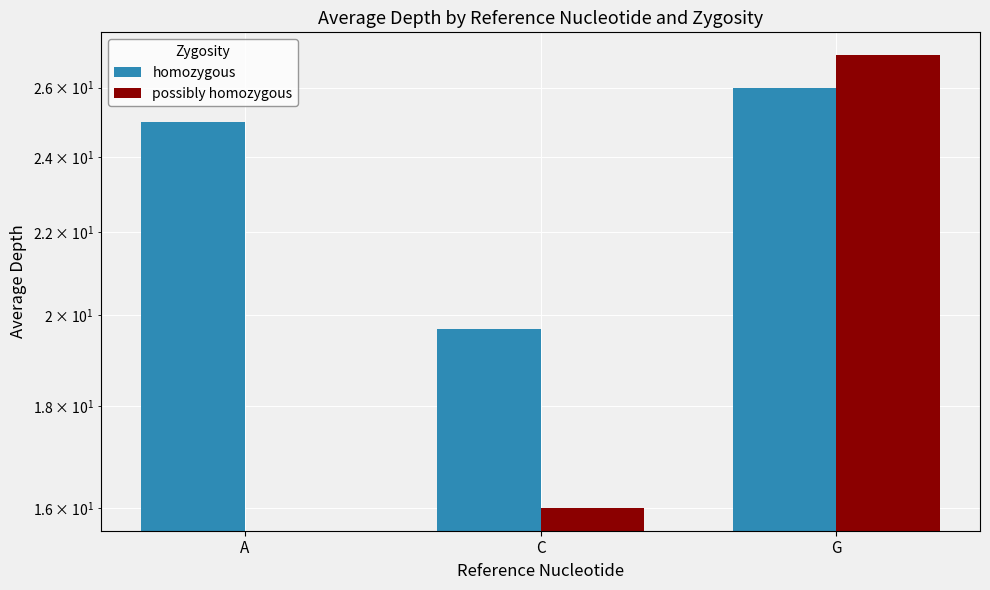

At which label is possibly homozygous closest to 13?

C